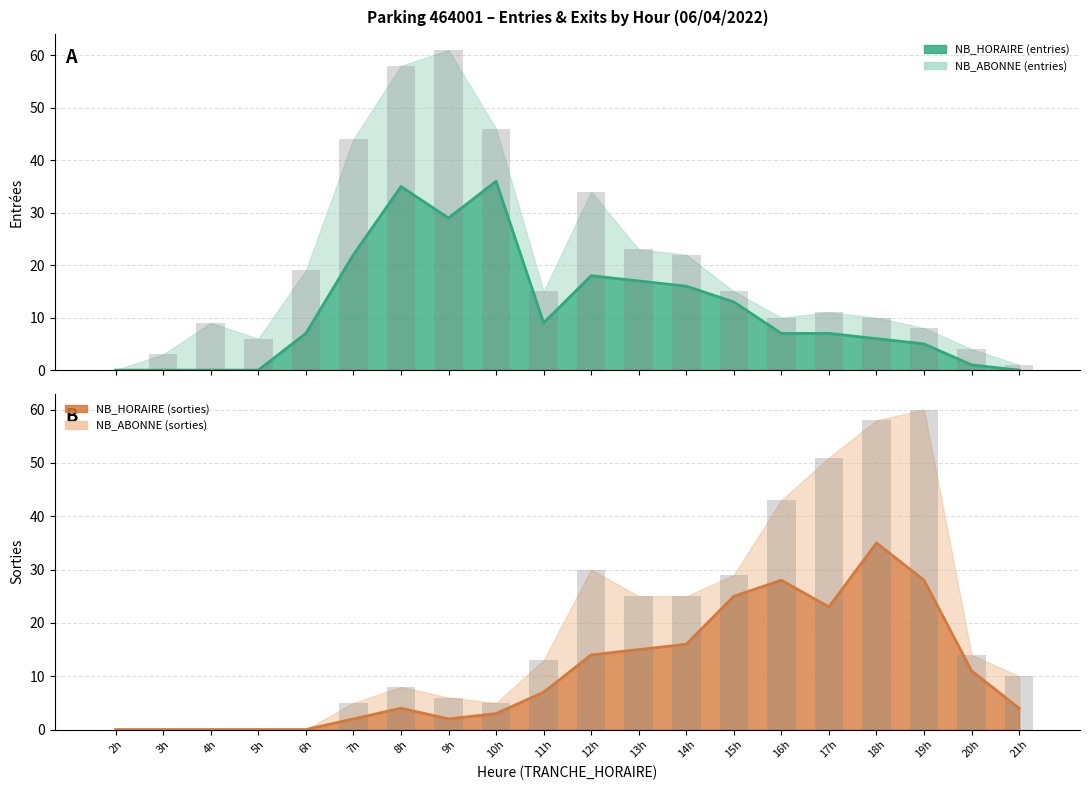

What is the value of the NB_HORAIRE_ENTREES bar at the 7th from the left?

35